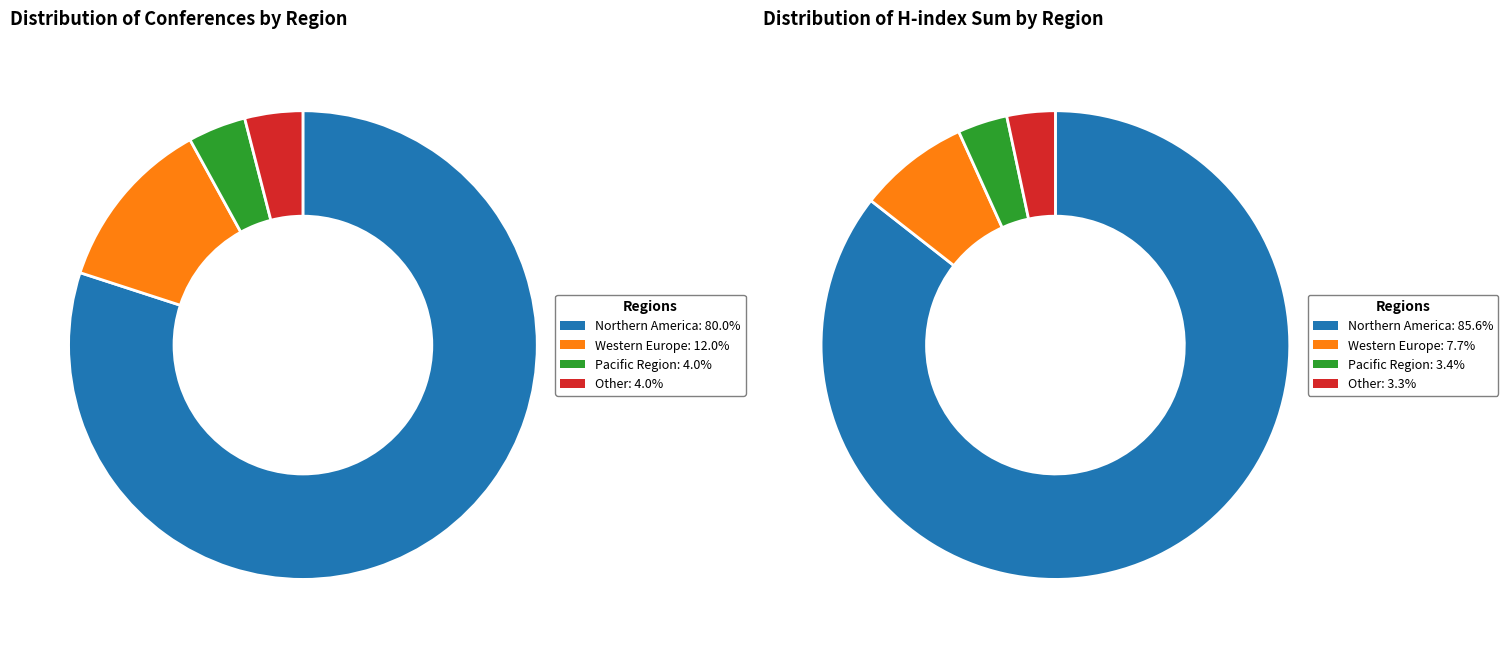

Which slice represents more than half of the pie?

Northern America